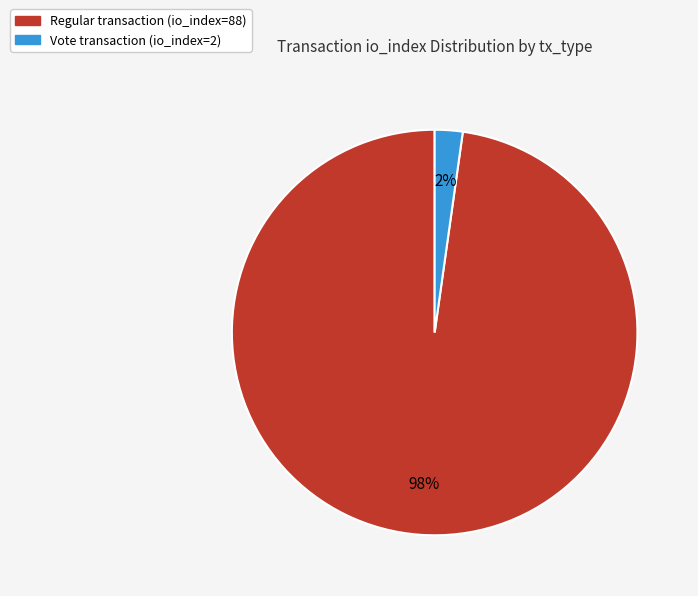

Combined, do Vote transaction (io_index=2) and Regular transaction (io_index=88) account for over 50%?

Yes